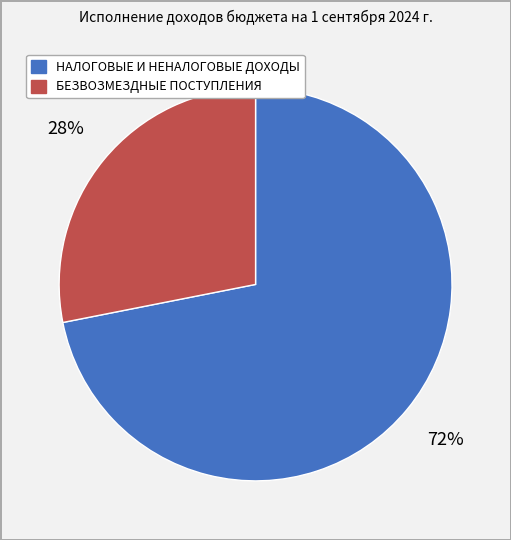

Does НАЛОГОВЫЕ И НЕНАЛОГОВЫЕ ДОХОДЫ account for over 50% of the chart?

Yes